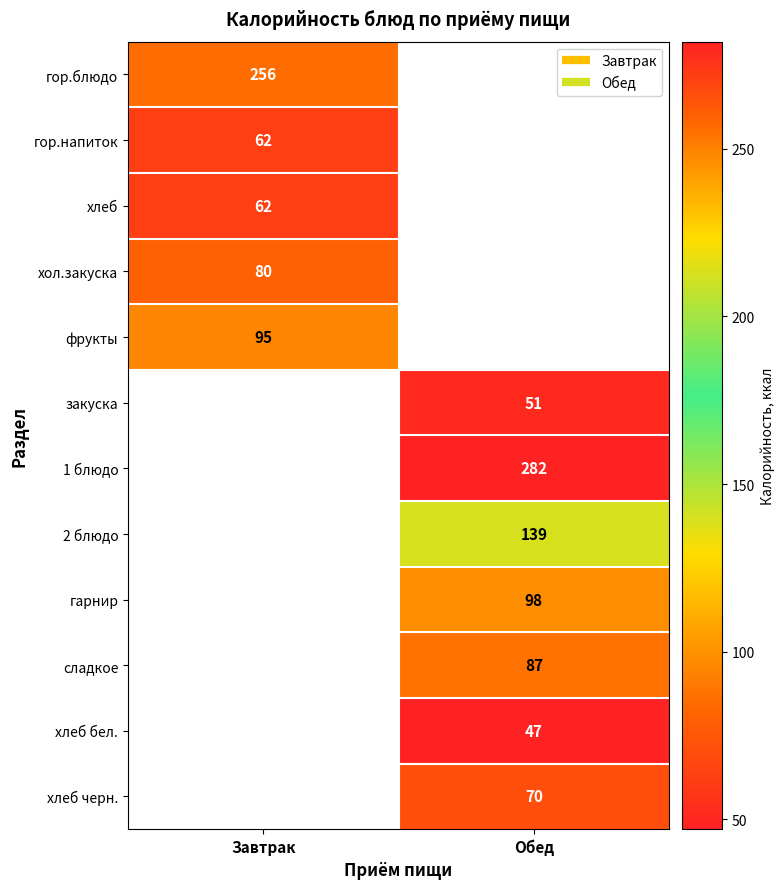

What is the smallest value displayed?

47.0